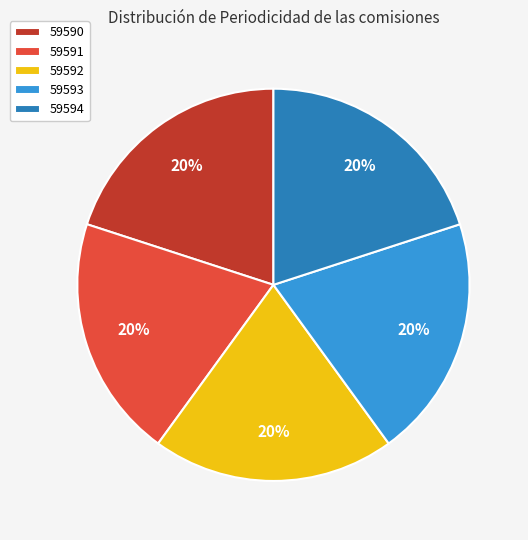

Is there a majority slice in this chart?

No